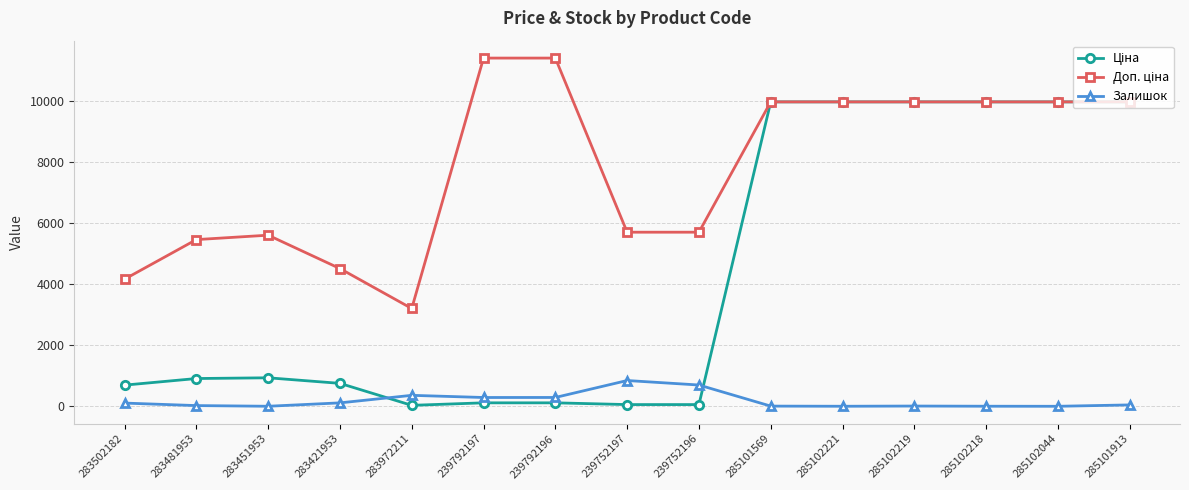

True or false: Залишок has more than 2 points higher than both neighbors.

True